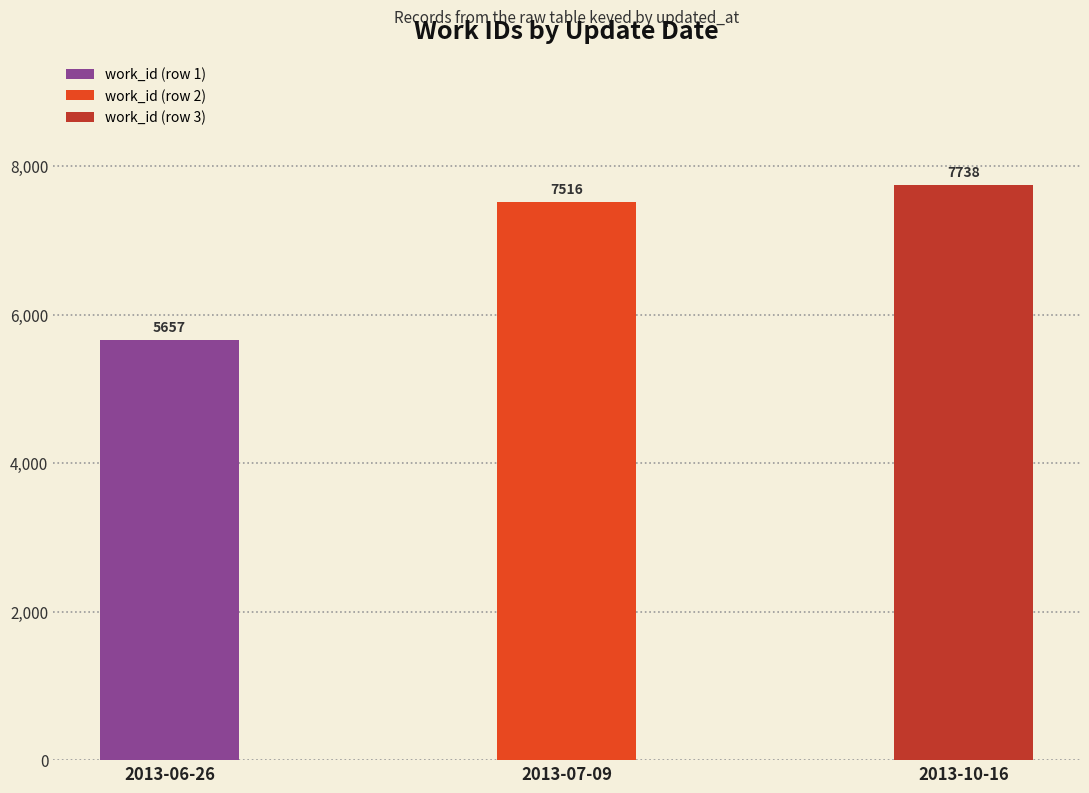

What position from the right is 2013-06-26?

3